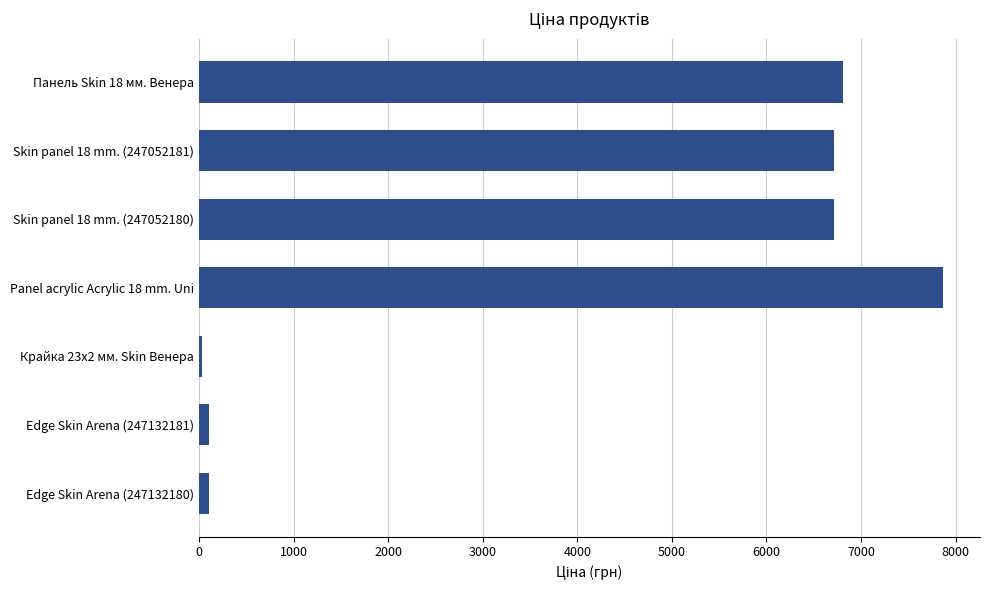

Which category has the highest value across all series?

Panel acrylic Acrylic 18 mm. Uni